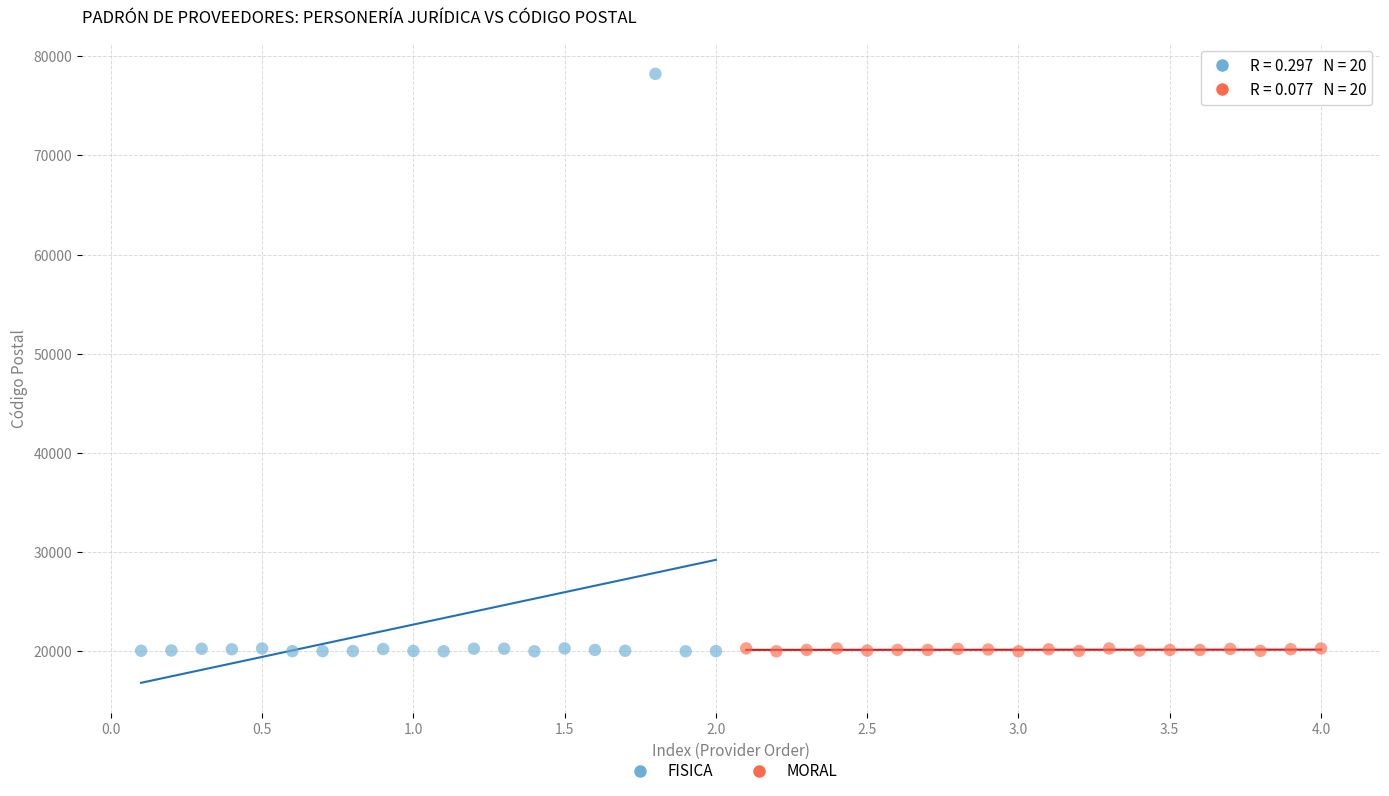

What are all the series names shown in the legend?

FISICA, MORAL